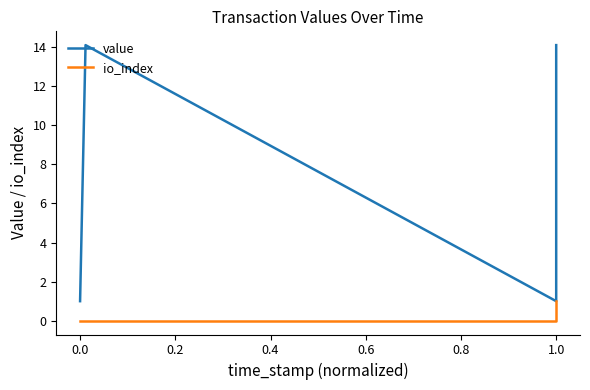

True or false: io_index has more than 1 points higher than both neighbors.

False